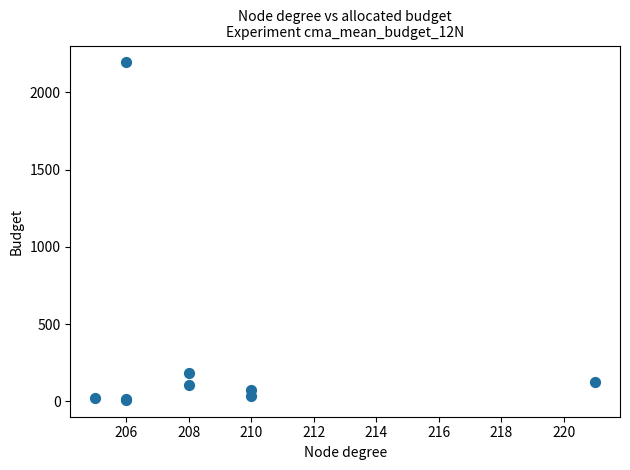

What Y value in the scatter plot is closest to 1102?

185.3